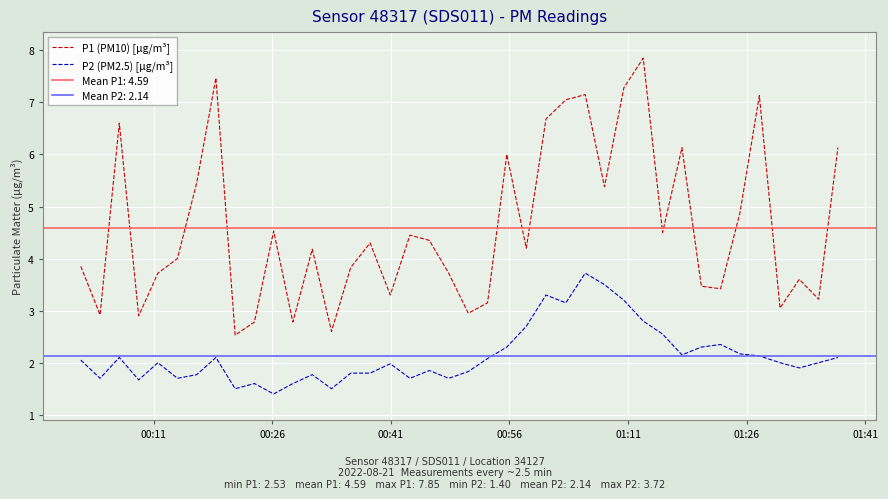

What is the lowest value of the P1 (PM10) [µg/m³] series?

2.5